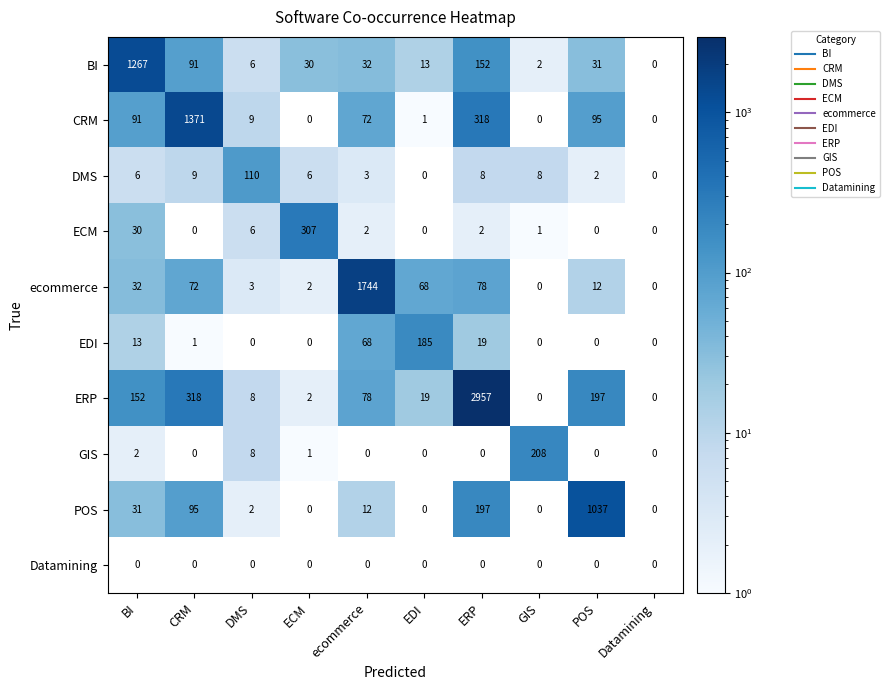

Which series has the largest total across all categories?

ERP